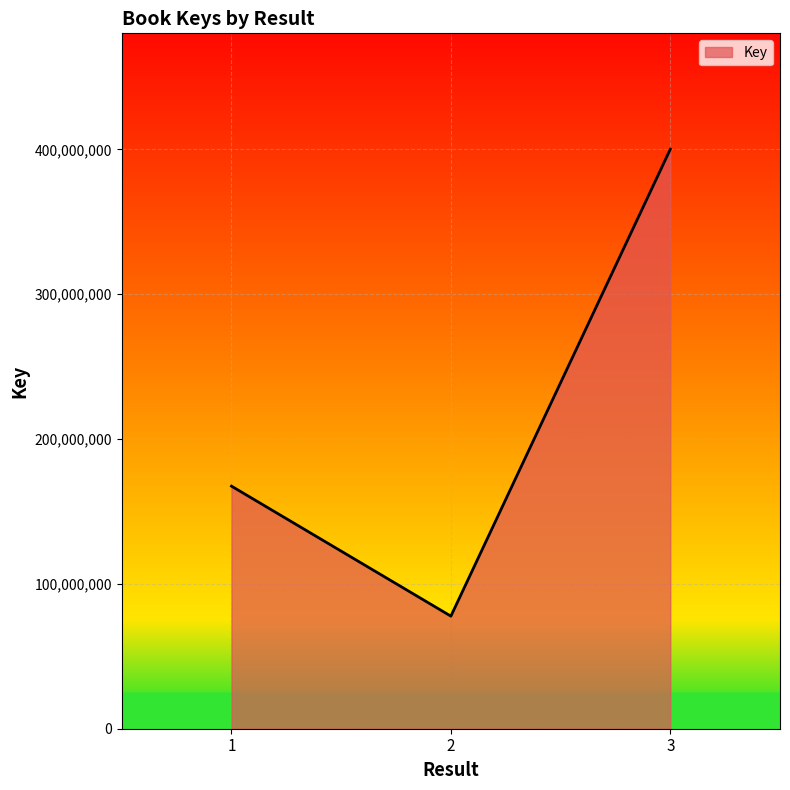

Rank the categories by value from highest to lowest.

3, 1, 2